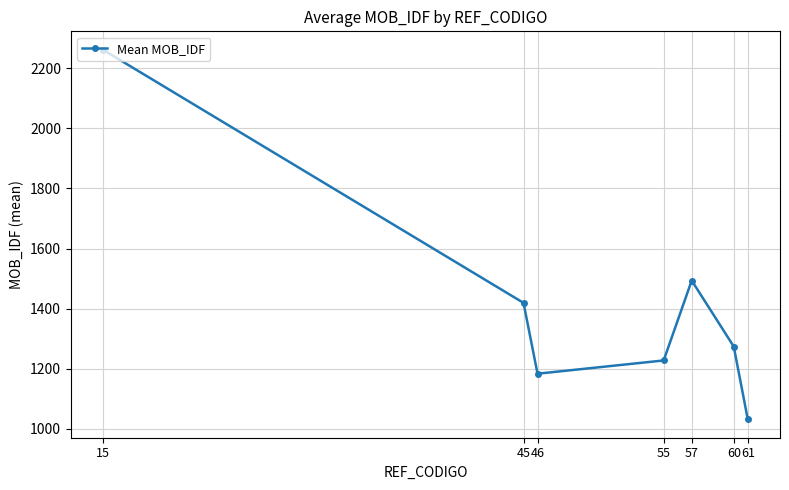

How many interior local peaks (higher than both neighbors) does the data have?

1